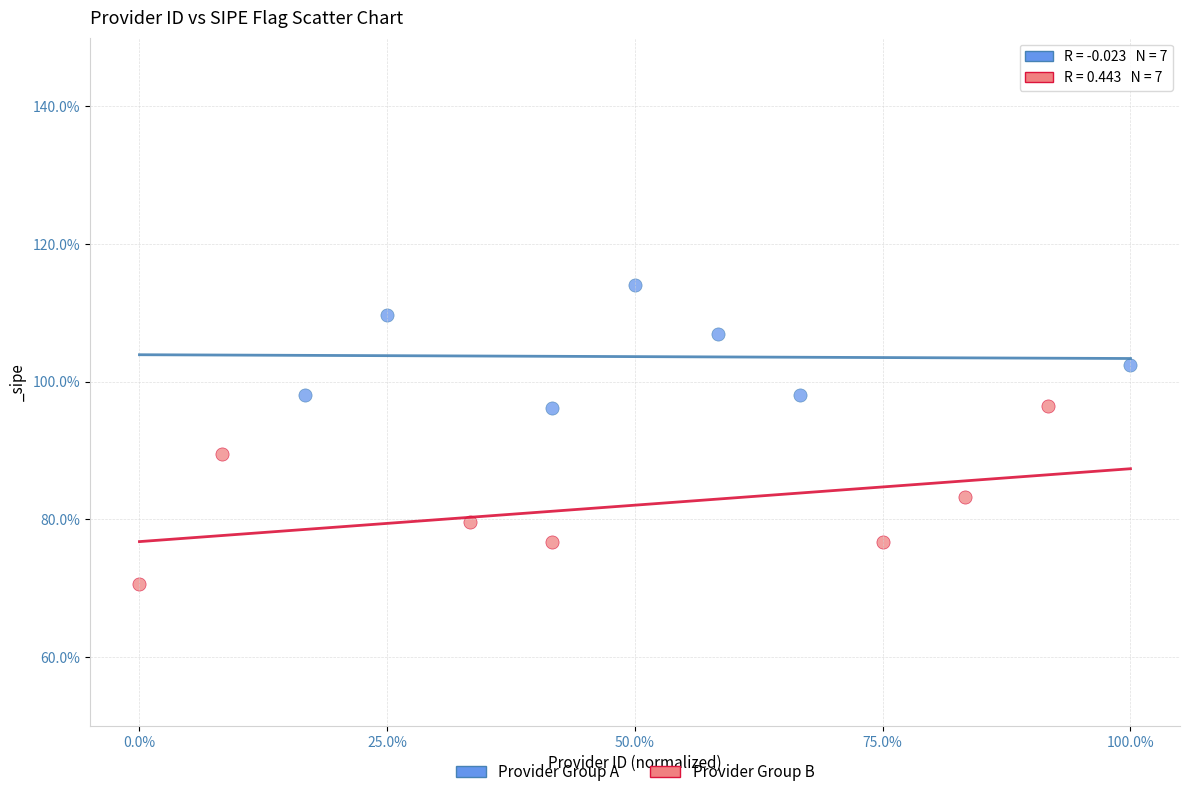

What are all the series names shown in the legend?

Provider Group A, Provider Group B